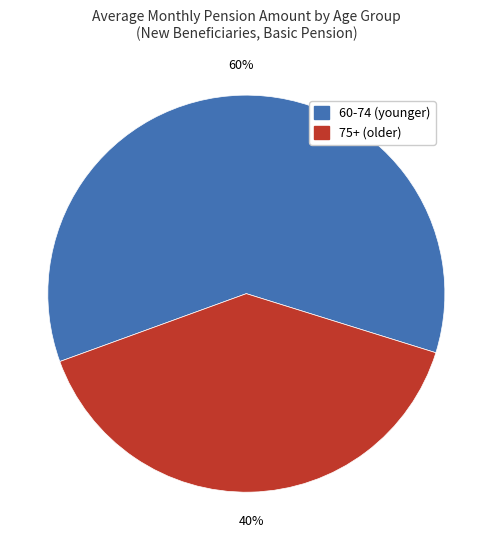

Which category has the biggest portion of the pie?

60-74 (younger)